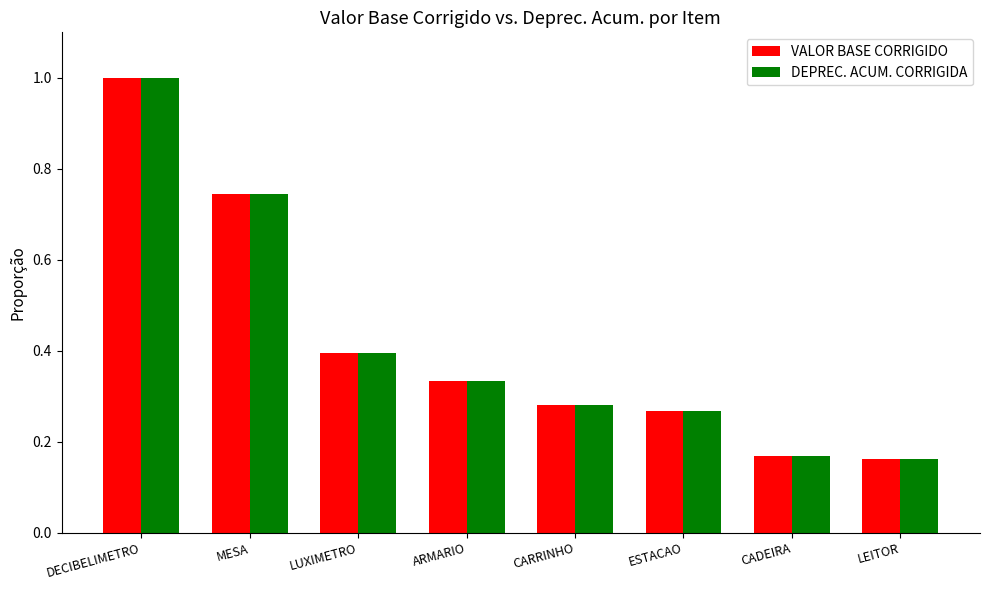

True or false: VALOR BASE CORRIGIDO has a value of 0.5 at ARMARIO.

False